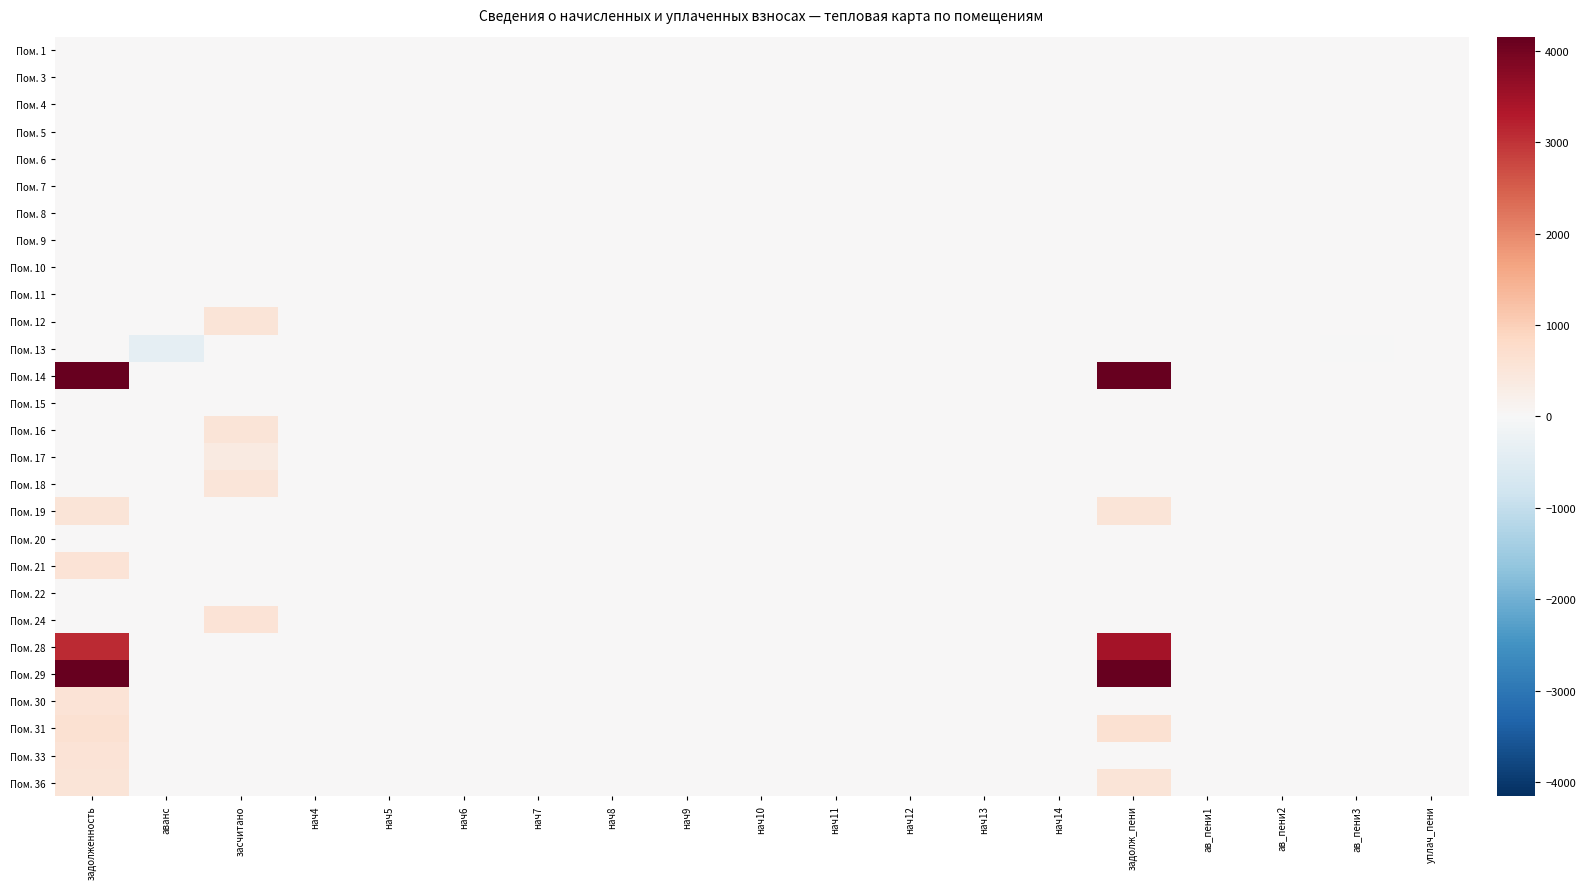

List the series in order of their peak value, highest first.

Пом. 14, Пом. 29, Пом. 28, Пом. 31, Пом. 33, Пом. 30, Пом. 21, Пом. 24, Пом. 19, Пом. 16, Пом. 12, Пом. 36, Пом. 18, Пом. 17, Пом. 1, Пом. 3, Пом. 4, Пом. 5, Пом. 6, Пом. 7, Пом. 8, Пом. 9, Пом. 10, Пом. 11, Пом. 13, Пом. 15, Пом. 20, Пом. 22